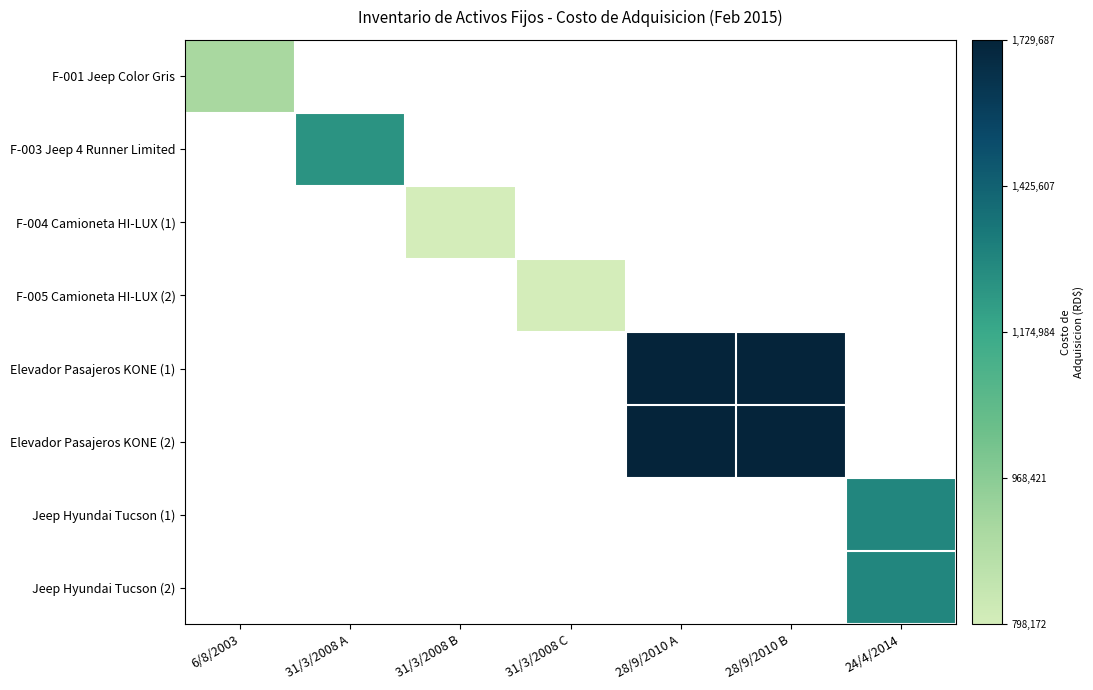

How many data points does each series have?

7